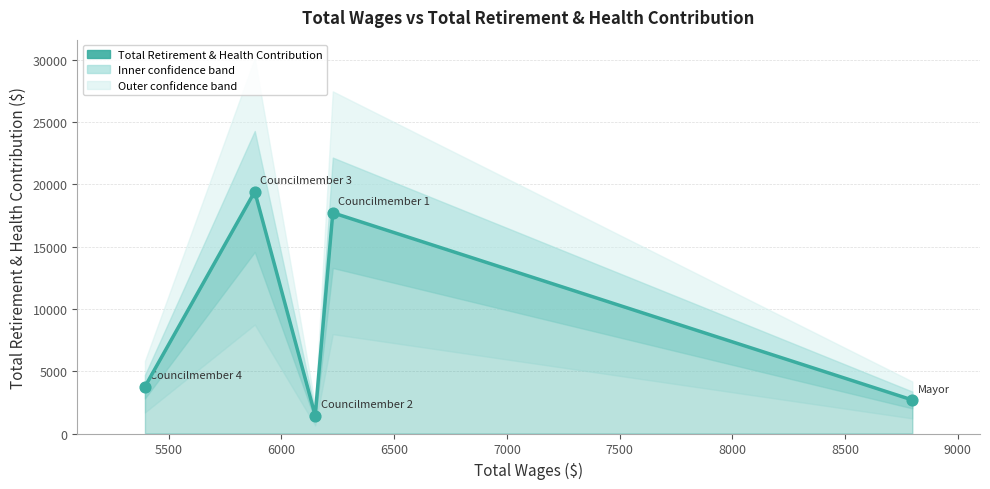

Approximately how many times larger is the value at 6000 compared to 7000?

0.5